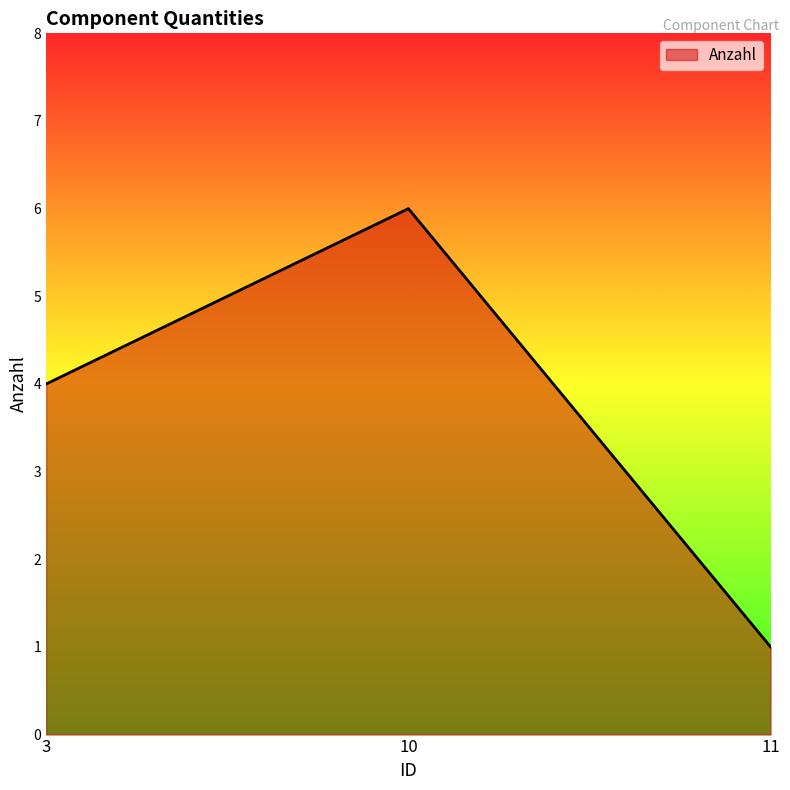

True or false: the data shows 4 at 3.

True